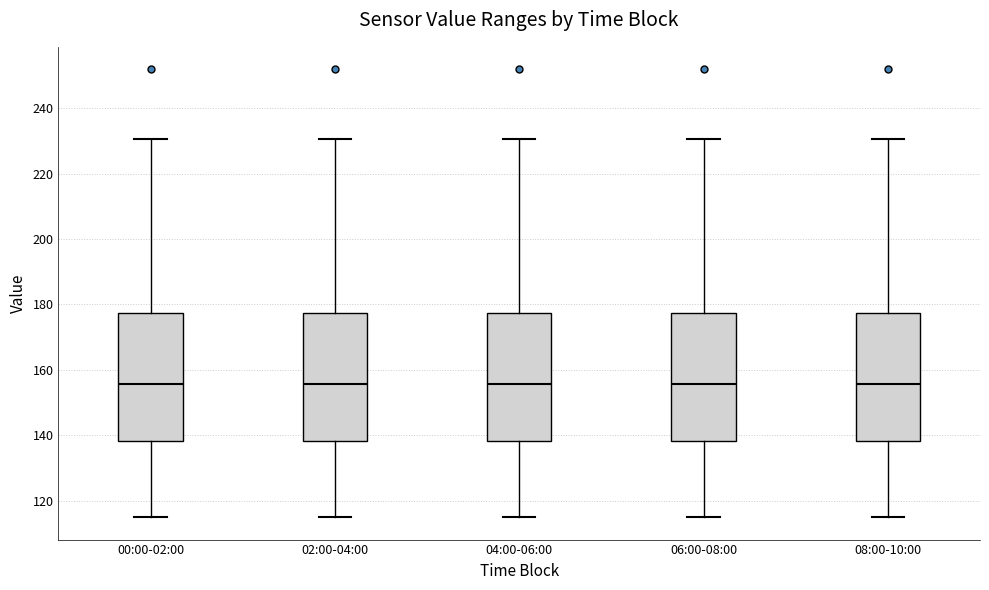

Reading left to right, read every box against the y-axis: the position of its median line, the range the box covers, and the ends of its whiskers. The values are not printed on the chart, so give them approximately, as read against the axis.

00:00-02:00: median 156, box 138 to 178, whiskers 114 to 230
02:00-04:00: median 156, box 138 to 178, whiskers 114 to 230
04:00-06:00: median 156, box 138 to 178, whiskers 114 to 230
06:00-08:00: median 156, box 138 to 178, whiskers 114 to 230
08:00-10:00: median 156, box 138 to 178, whiskers 114 to 230